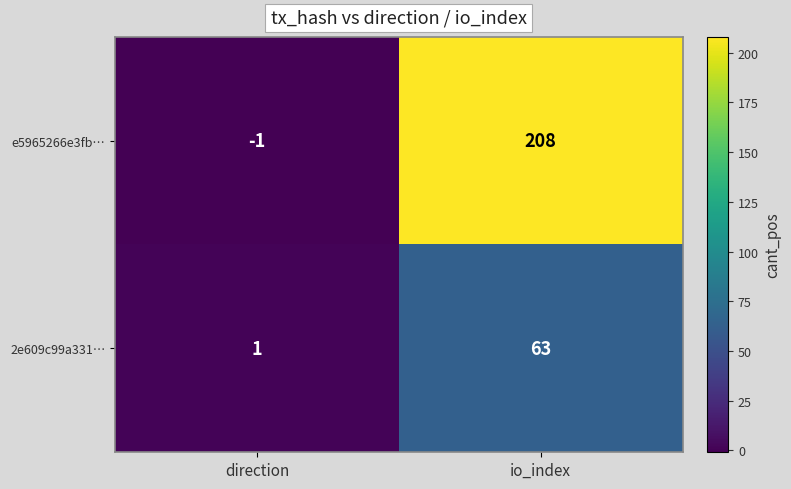

Which category has the highest value across all series?

io_index